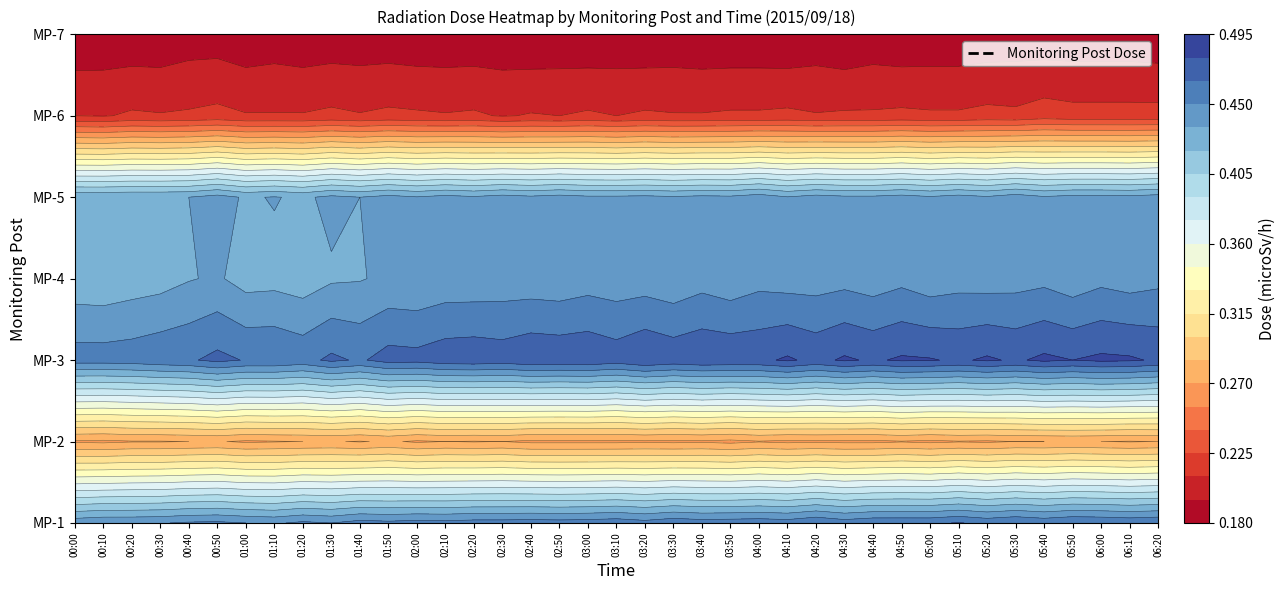

Reading left to right, extract all data points from this chart.

MP-1: 00:00=0.4	00:10=0.4	00:20=0.4	00:30=0.4	00:40=0.5	00:50=0.5	01:00=0.5	01:10=0.4	01:20=0.5	01:30=0.5	01:40=0.5	01:50=0.5	02:00=0.5	02:10=0.5	02:20=0.5	02:30=0.5	02:40=0.5	02:50=0.5	03:00=0.5	03:10=0.5	03:20=0.5	03:30=0.5	03:40=0.5	03:50=0.5	04:00=0.5	04:10=0.5	04:20=0.5	04:30=0.5	04:40=0.5	04:50=0.5	05:00=0.5	05:10=0.5	05:20=0.5	05:30=0.5	05:40=0.5	05:50=0.5	06:00=0.5	06:10=0.5	06:20=0.5
MP-2: 00:00=0.3	00:10=0.3	00:20=0.3	00:30=0.3	00:40=0.3	00:50=0.3	01:00=0.3	01:10=0.3	01:20=0.3	01:30=0.3	01:40=0.3	01:50=0.3	02:00=0.3	02:10=0.3	02:20=0.3	02:30=0.3	02:40=0.3	02:50=0.3	03:00=0.3	03:10=0.3	03:20=0.3	03:30=0.3	03:40=0.3	03:50=0.3	04:00=0.3	04:10=0.3	04:20=0.3	04:30=0.3	04:40=0.3	04:50=0.3	05:00=0.3	05:10=0.3	05:20=0.3	05:30=0.3	05:40=0.3	05:50=0.3	06:00=0.3	06:10=0.3	06:20=0.3
MP-3: 00:00=0.5	00:10=0.5	00:20=0.5	00:30=0.5	00:40=0.5	00:50=0.5	01:00=0.5	01:10=0.5	01:20=0.5	01:30=0.5	01:40=0.5	01:50=0.5	02:00=0.5	02:10=0.5	02:20=0.5	02:30=0.5	02:40=0.5	02:50=0.5	03:00=0.5	03:10=0.5	03:20=0.5	03:30=0.5	03:40=0.5	03:50=0.5	04:00=0.5	04:10=0.5	04:20=0.5	04:30=0.5	04:40=0.5	04:50=0.5	05:00=0.5	05:10=0.5	05:20=0.5	05:30=0.5	05:40=0.5	05:50=0.5	06:00=0.5	06:10=0.5	06:20=0.5
MP-4: 00:00=0.4	00:10=0.4	00:20=0.4	00:30=0.4	00:40=0.4	00:50=0.4	01:00=0.4	01:10=0.4	01:20=0.4	01:30=0.4	01:40=0.4	01:50=0.4	02:00=0.4	02:10=0.4	02:20=0.4	02:30=0.4	02:40=0.4	02:50=0.4	03:00=0.4	03:10=0.4	03:20=0.4	03:30=0.4	03:40=0.4	03:50=0.4	04:00=0.4	04:10=0.4	04:20=0.4	04:30=0.4	04:40=0.4	04:50=0.4	05:00=0.4	05:10=0.4	05:20=0.4	05:30=0.4	05:40=0.4	05:50=0.4	06:00=0.4	06:10=0.4	06:20=0.4
MP-5: 00:00=0.4	00:10=0.4	00:20=0.4	00:30=0.4	00:40=0.4	00:50=0.4	01:00=0.4	01:10=0.4	01:20=0.4	01:30=0.4	01:40=0.4	01:50=0.4	02:00=0.4	02:10=0.4	02:20=0.4	02:30=0.4	02:40=0.4	02:50=0.4	03:00=0.4	03:10=0.4	03:20=0.4	03:30=0.4	03:40=0.4	03:50=0.4	04:00=0.4	04:10=0.4	04:20=0.4	04:30=0.4	04:40=0.4	04:50=0.4	05:00=0.4	05:10=0.4	05:20=0.4	05:30=0.4	05:40=0.4	05:50=0.4	06:00=0.4	06:10=0.4	06:20=0.4
MP-6: 00:00=0.2	00:10=0.2	00:20=0.2	00:30=0.2	00:40=0.2	00:50=0.2	01:00=0.2	01:10=0.2	01:20=0.2	01:30=0.2	01:40=0.2	01:50=0.2	02:00=0.2	02:10=0.2	02:20=0.2	02:30=0.2	02:40=0.2	02:50=0.2	03:00=0.2	03:10=0.2	03:20=0.2	03:30=0.2	03:40=0.2	03:50=0.2	04:00=0.2	04:10=0.2	04:20=0.2	04:30=0.2	04:40=0.2	04:50=0.2	05:00=0.2	05:10=0.2	05:20=0.2	05:30=0.2	05:40=0.2	05:50=0.2	06:00=0.2	06:10=0.2	06:20=0.2
MP-7: 00:00=0.2	00:10=0.2	00:20=0.2	00:30=0.2	00:40=0.2	00:50=0.2	01:00=0.2	01:10=0.2	01:20=0.2	01:30=0.2	01:40=0.2	01:50=0.2	02:00=0.2	02:10=0.2	02:20=0.2	02:30=0.2	02:40=0.2	02:50=0.2	03:00=0.2	03:10=0.2	03:20=0.2	03:30=0.2	03:40=0.2	03:50=0.2	04:00=0.2	04:10=0.2	04:20=0.2	04:30=0.2	04:40=0.2	04:50=0.2	05:00=0.2	05:10=0.2	05:20=0.2	05:30=0.2	05:40=0.2	05:50=0.2	06:00=0.2	06:10=0.2	06:20=0.2